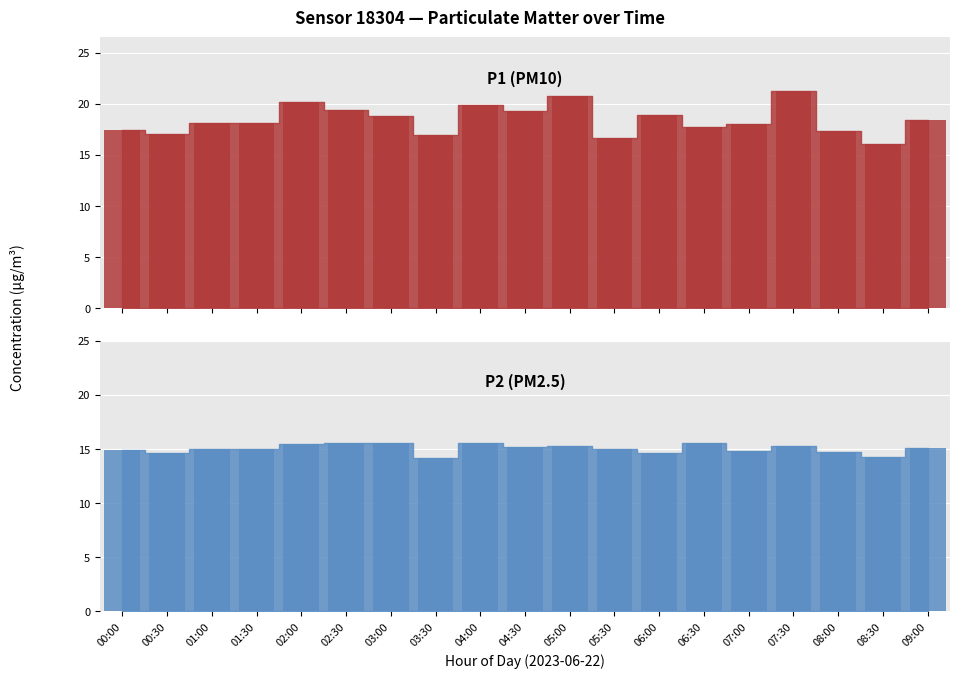

Count the number of data series in this chart.

2